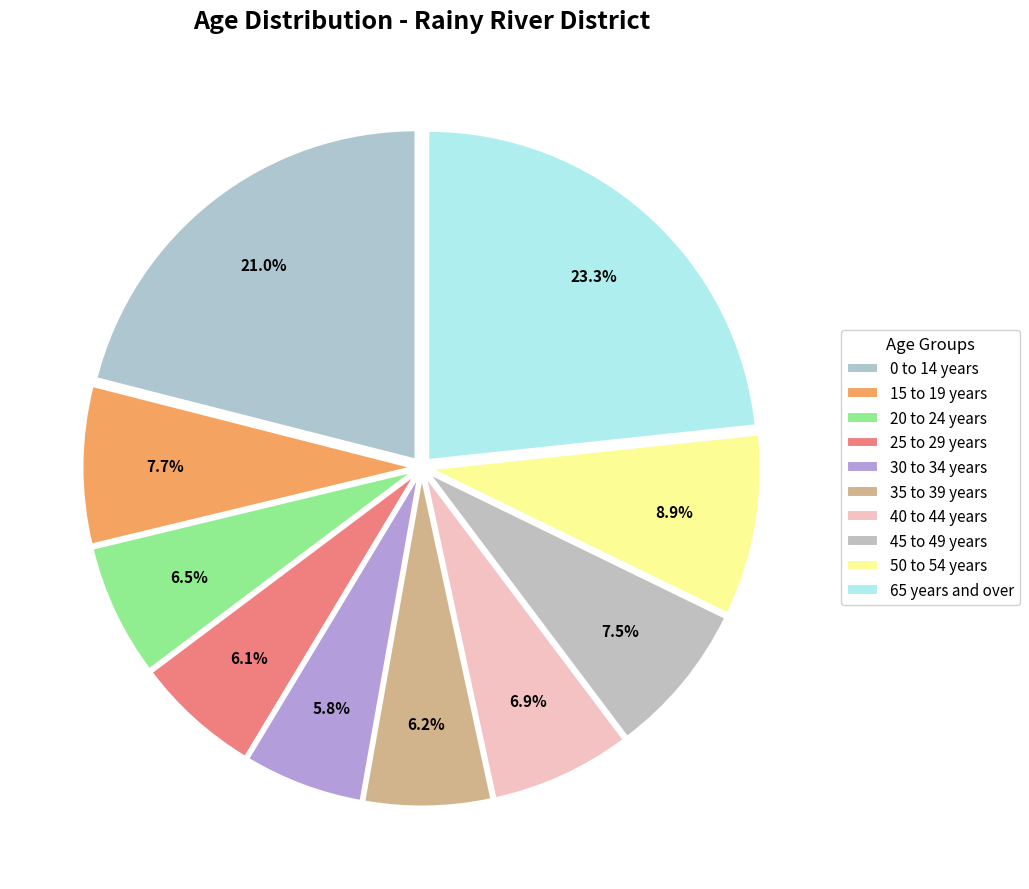

What percentage do 25 to 29 years and 0 to 14 years together represent?

27.2%